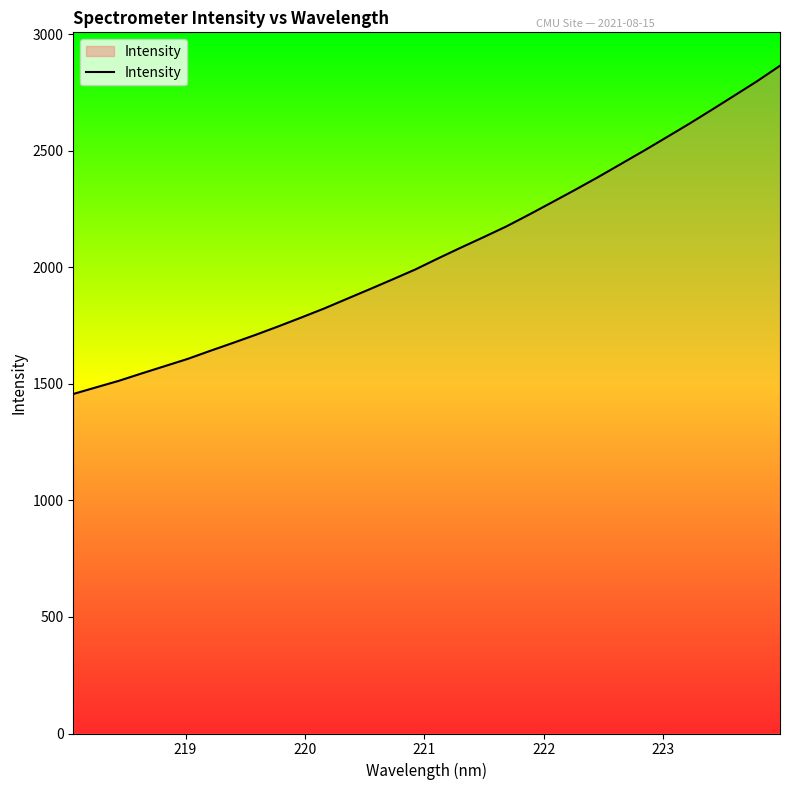

What is the greatest value displayed?

2864.9